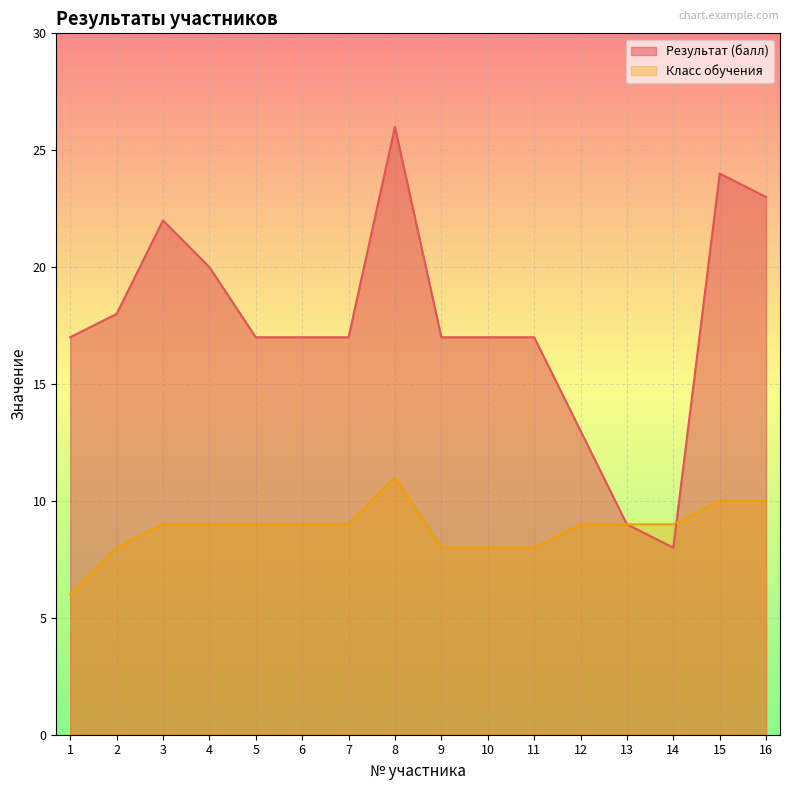

What is the difference between the Результат (балл) values at 15 and 10?

7